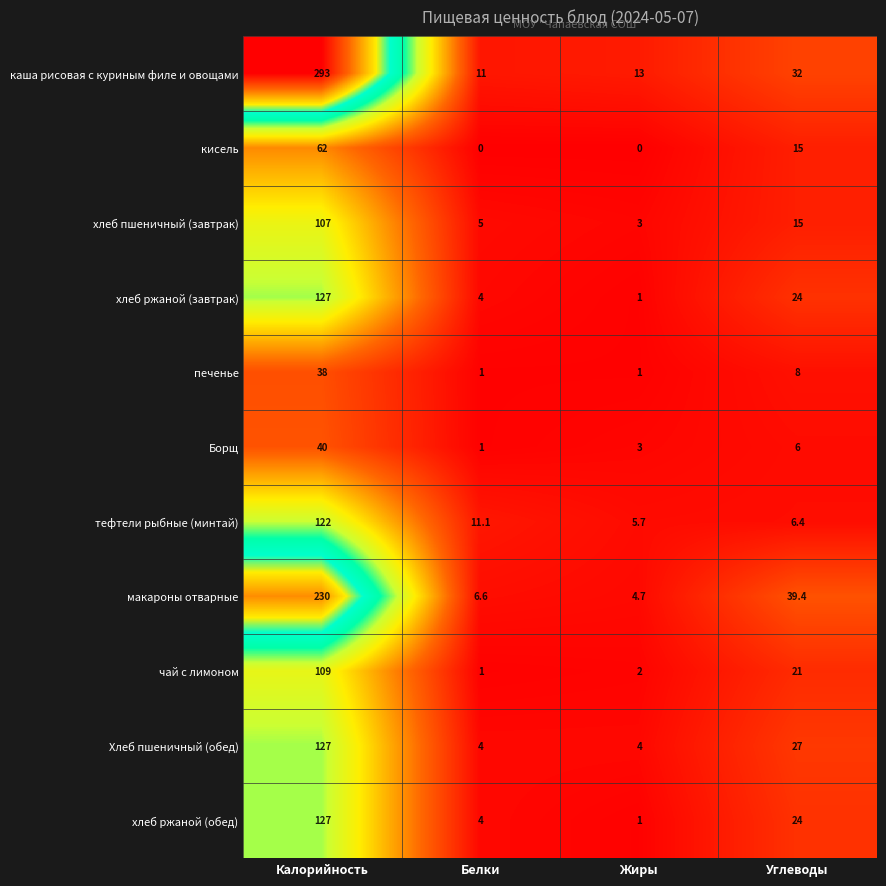

What is the maximum value shown in the chart?

293.0